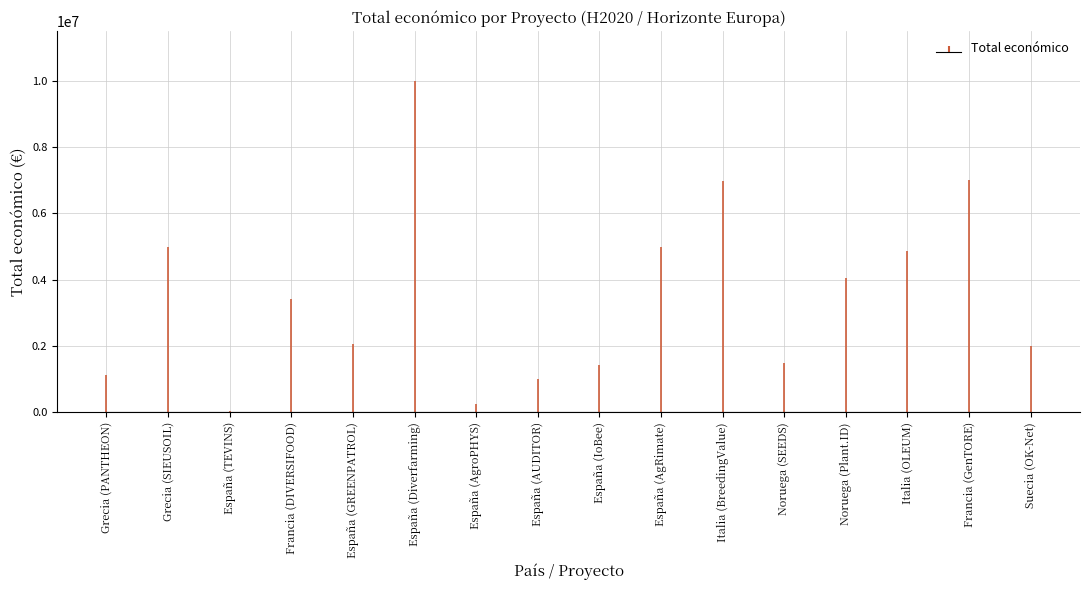

How many distinct data groups are displayed?

1